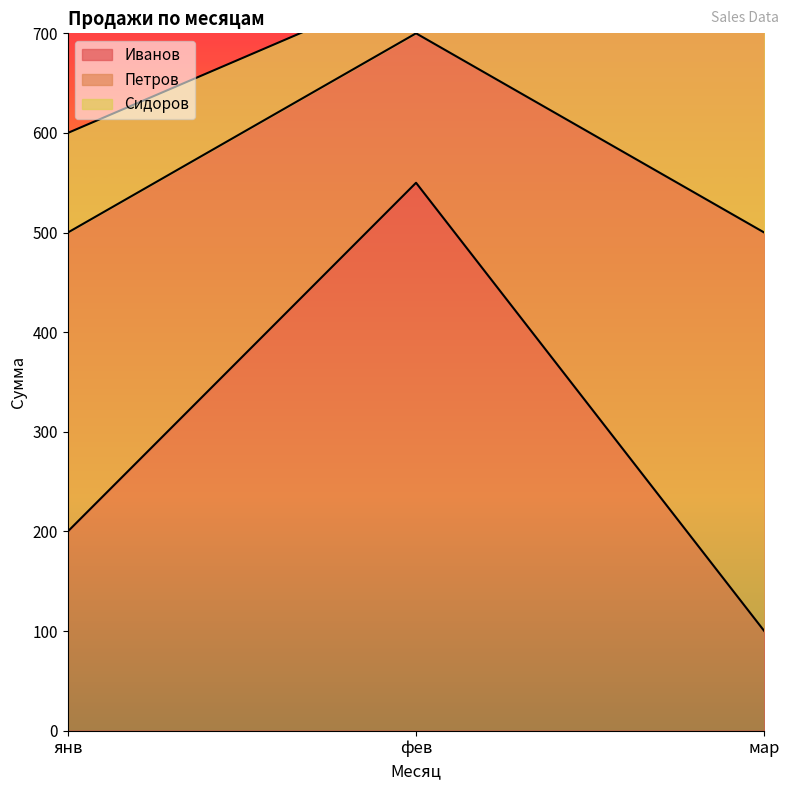

How many series are shown in this chart?

3